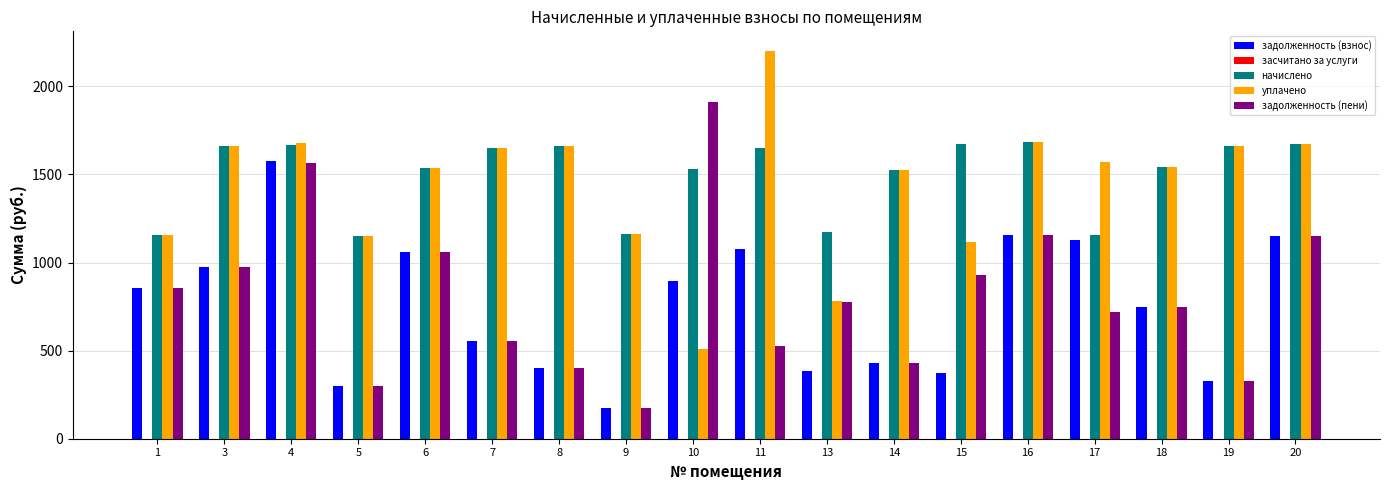

Is the value of уплачено at 3 greater than the value of задолженность (взнос) at 14?

Yes